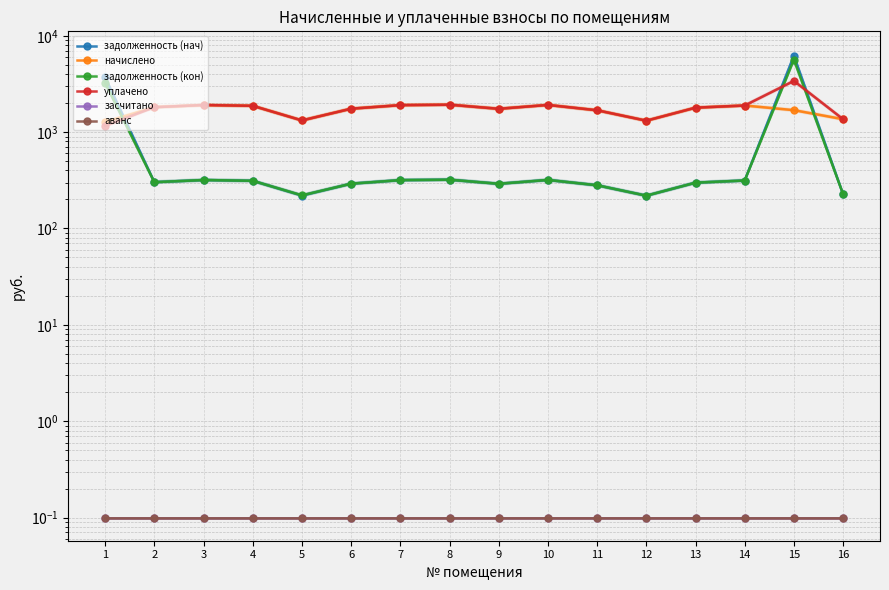

What is the smallest value displayed?

0.1